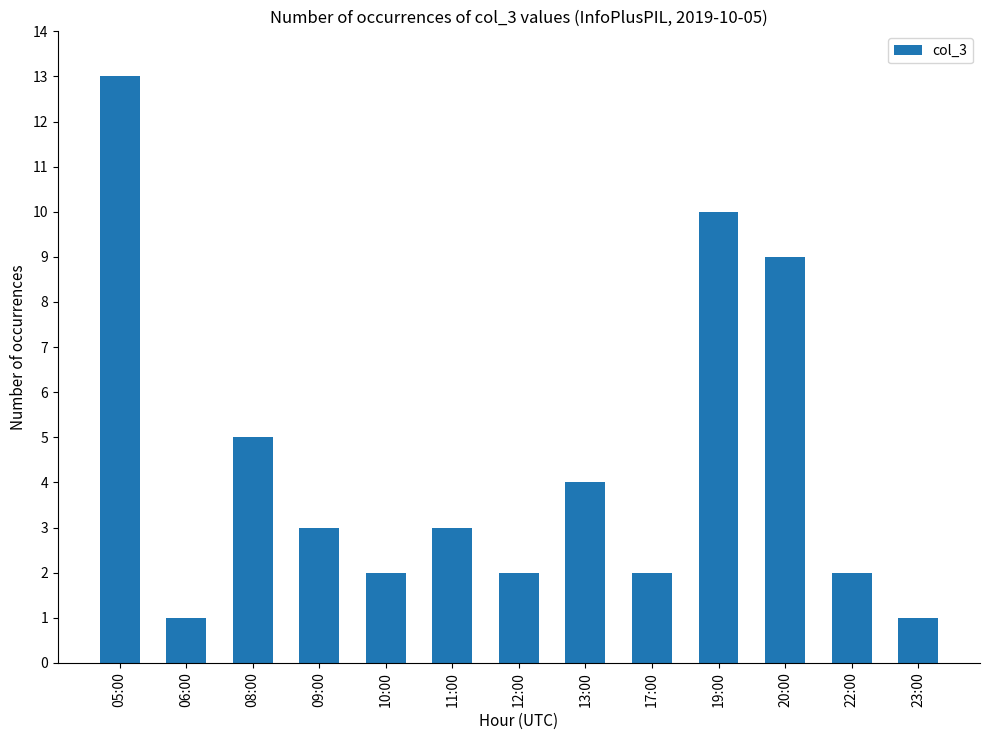

How many data points are less than 3?

6